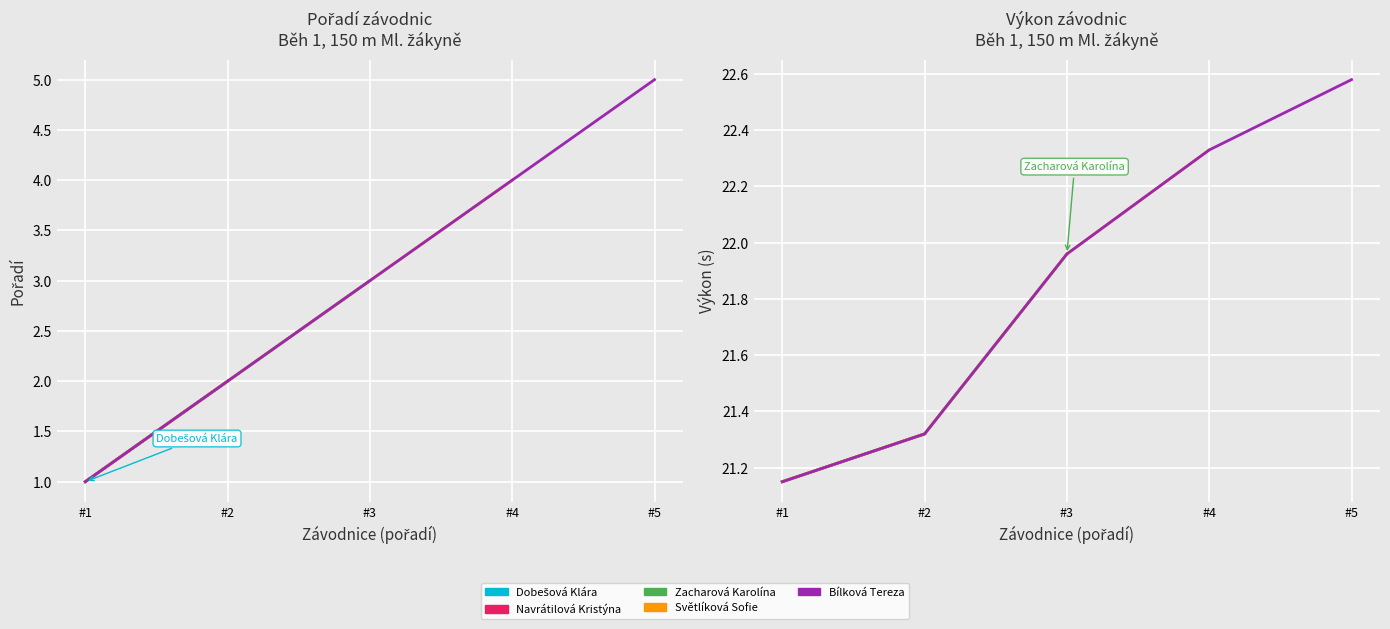

True or false: Pořadí and Výkon cross at least once.

False